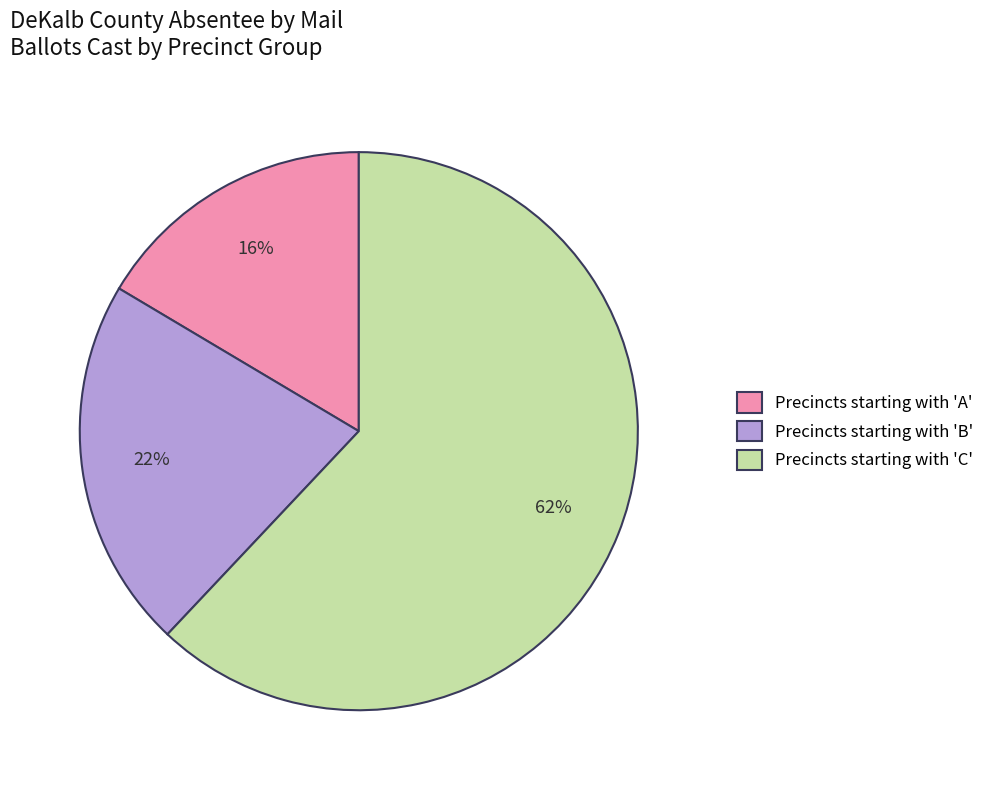

To the nearest percent, what is the average slice percentage?

33%